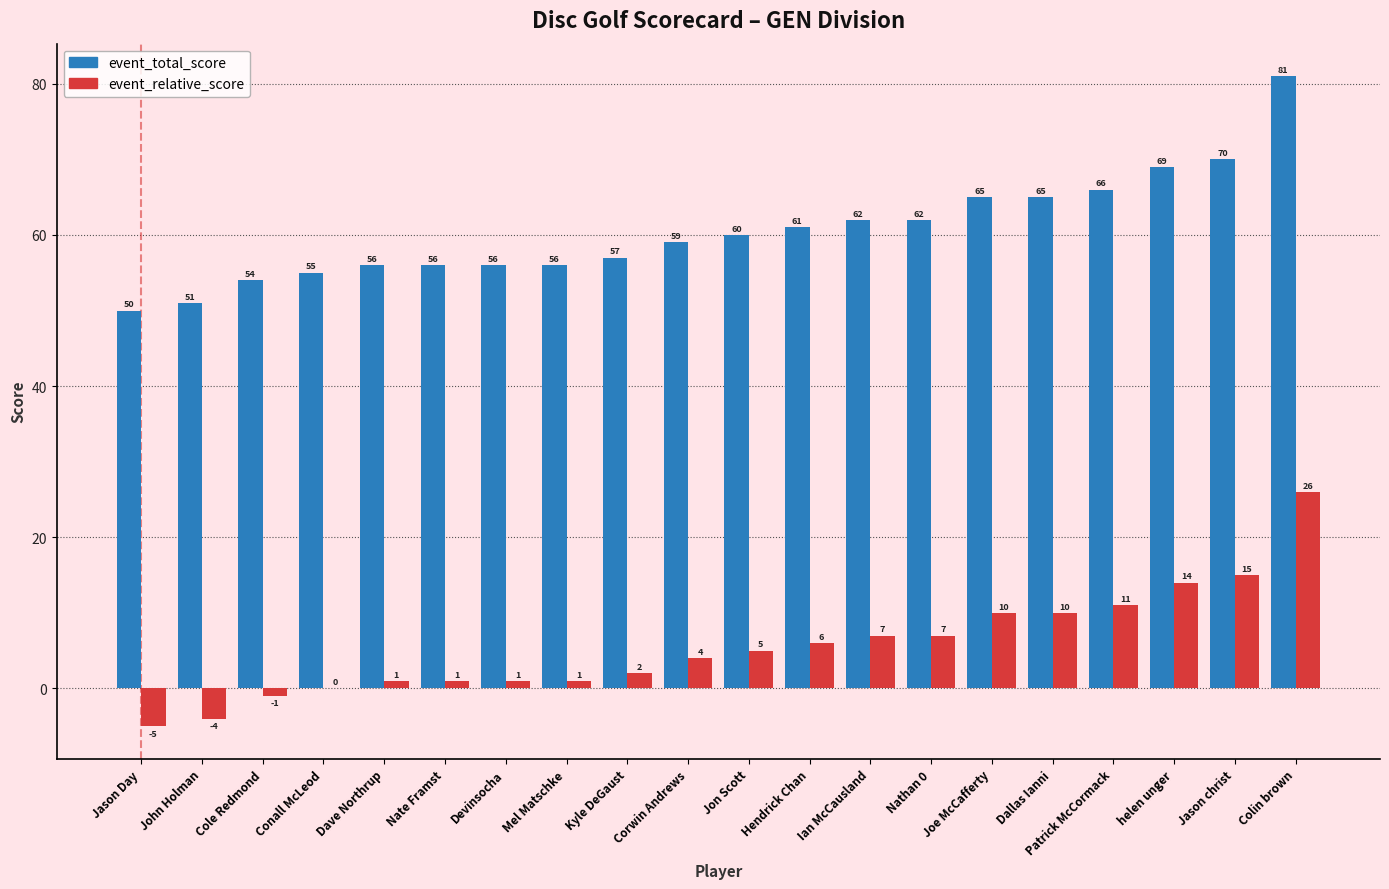

What is the spread (max minus min) of values at Jon Scott?

55